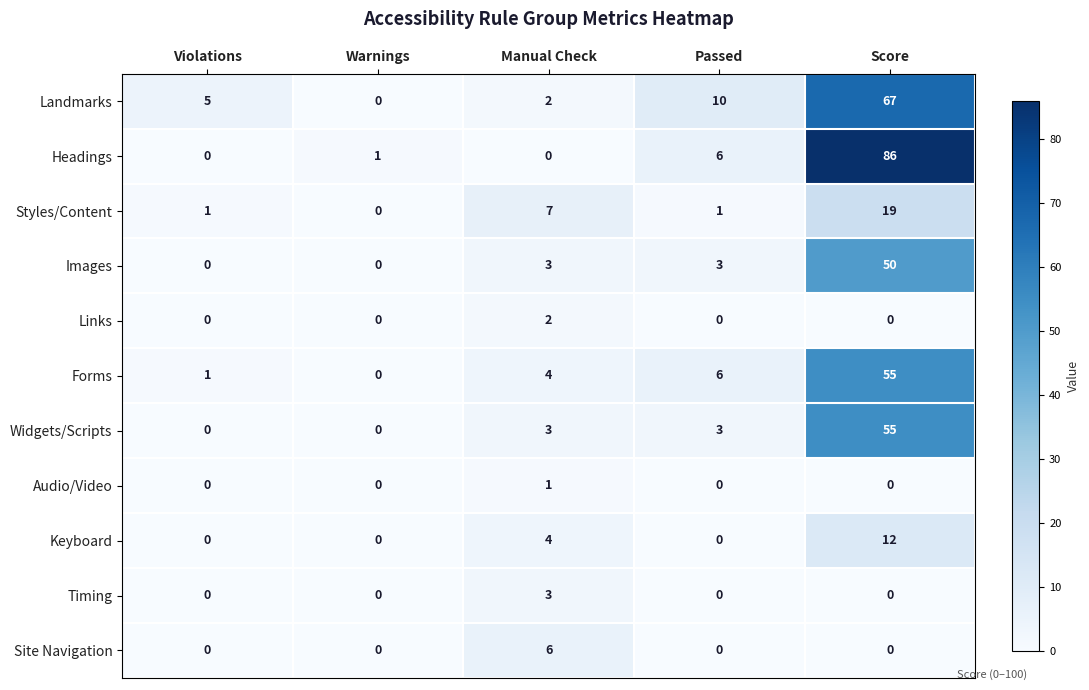

What is the greatest value displayed?

86